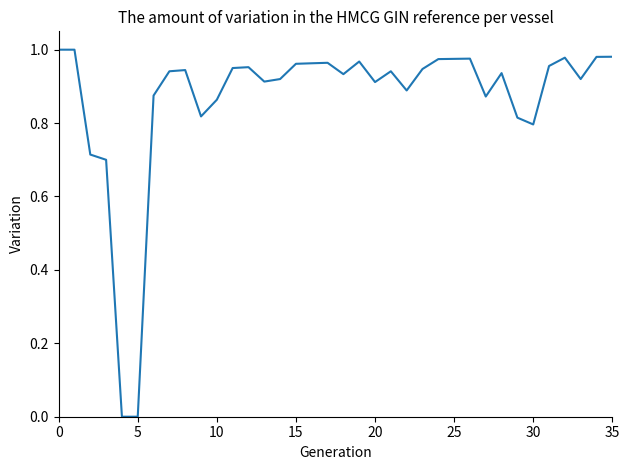

Reading left to right, transcribe all the data shown in this chart.

1.0	1.0	0.7	0.7	0.0	0.0	0.9	0.9	0.9	0.8	0.9	0.9	1.0	0.9	0.9	1.0	1.0	1.0	0.9	1.0	0.9	0.9	0.9	0.9	1.0	1.0	1.0	0.9	0.9	0.8	0.8	1.0	1.0	0.9	1.0	1.0